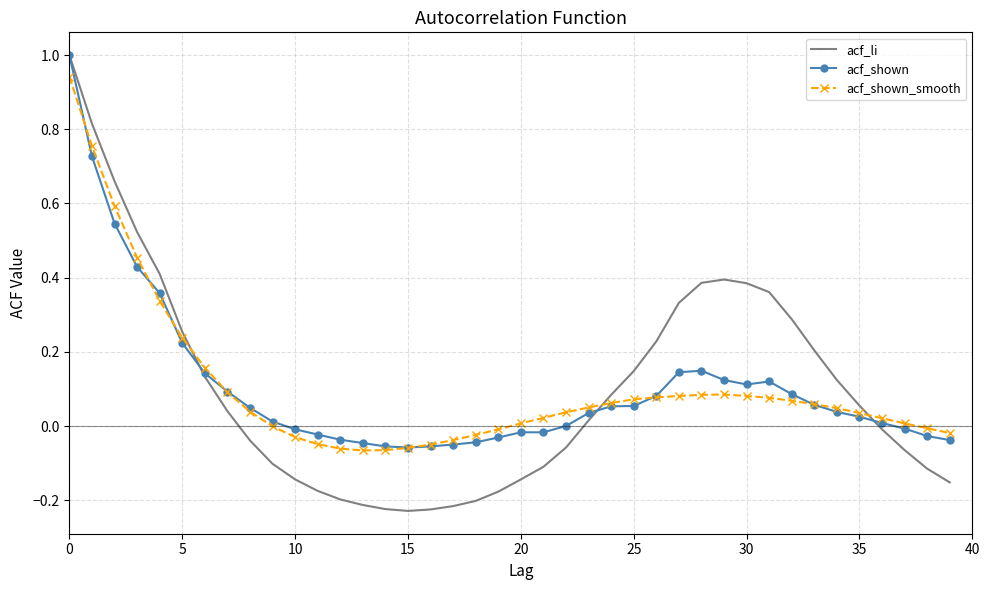

Which series has the largest range (max minus min)?

acf_li